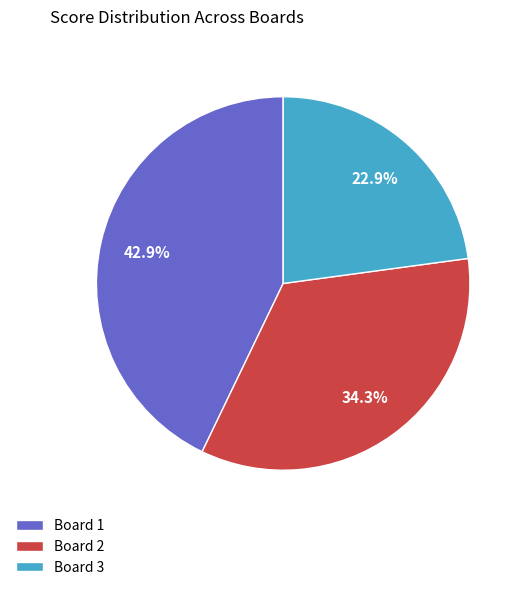

To the nearest percent, what is the difference between the Board 2 and Board 3 slice percentages?

11%